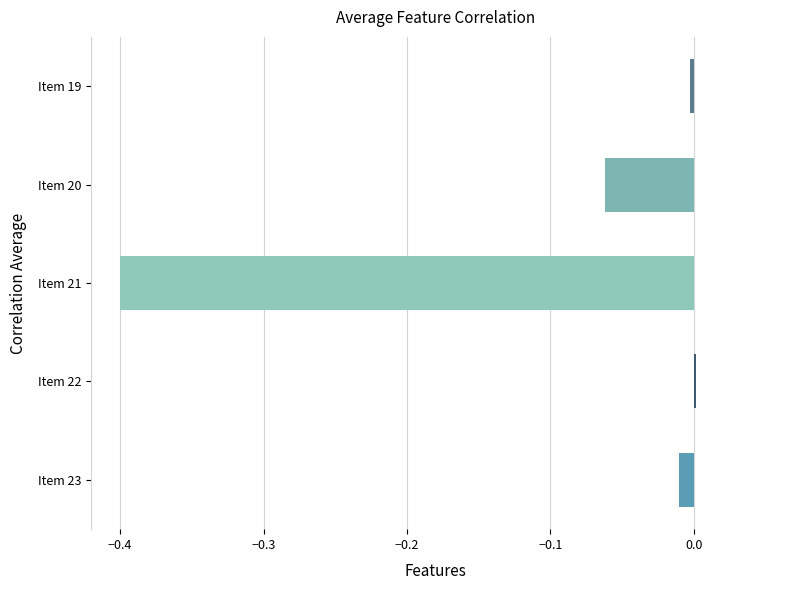

What is the change in value from Item 20 to Item 23?

+0.1